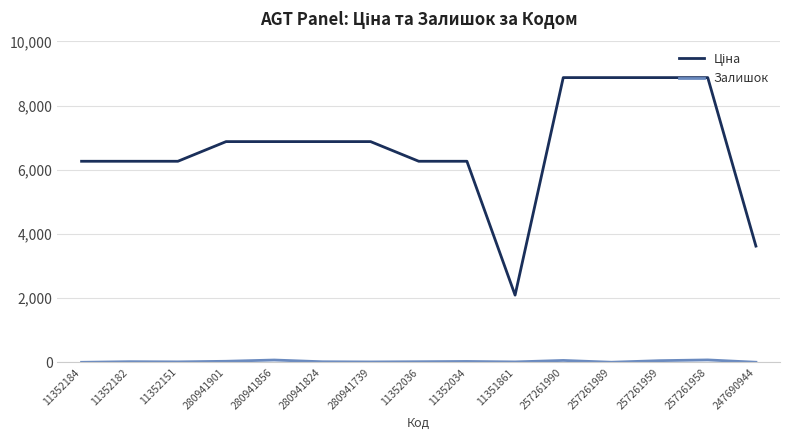

What is the maximum value shown in the chart?

8874.6